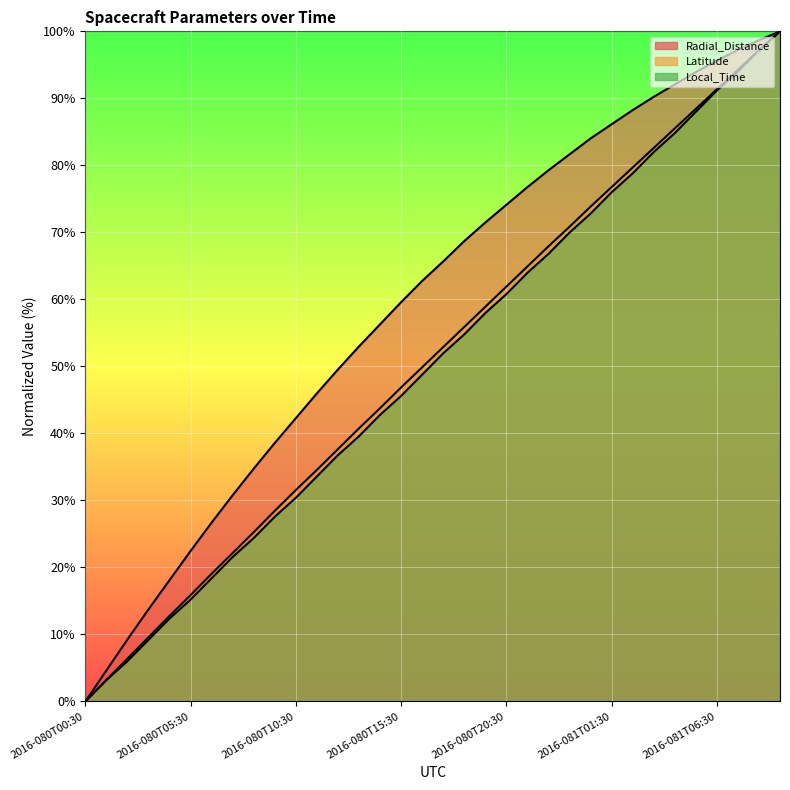

Read the Radial_Distance value at 2016-081T06:30.

95.6